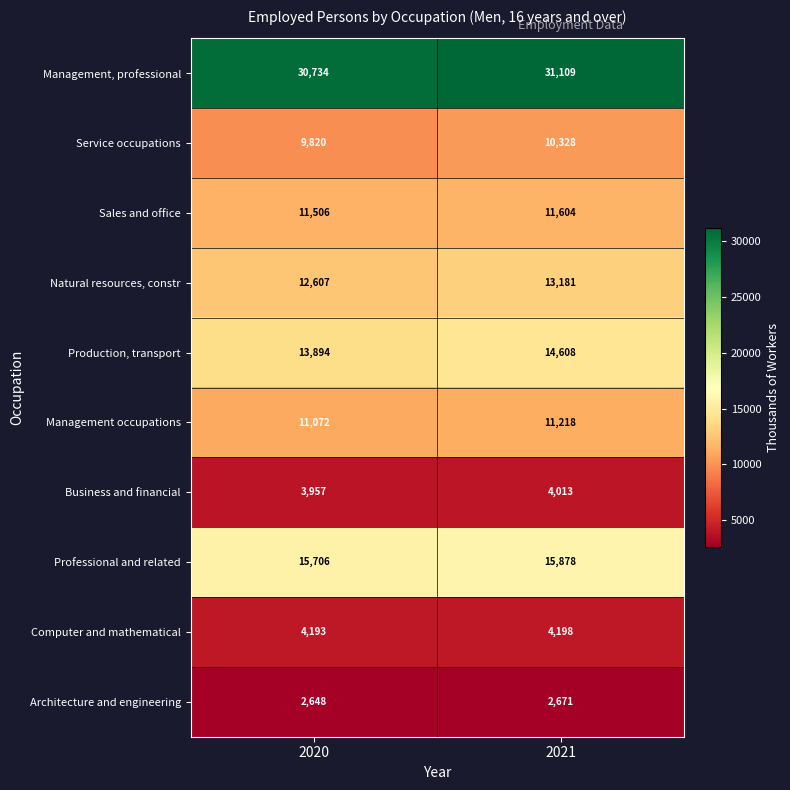

Rank the series at 2021 from highest to lowest value.

Management, professional, Professional and related, Production, transport, Natural resources, constr, Sales and office, Management occupations, Service occupations, Computer and mathematical, Business and financial, Architecture and engineering